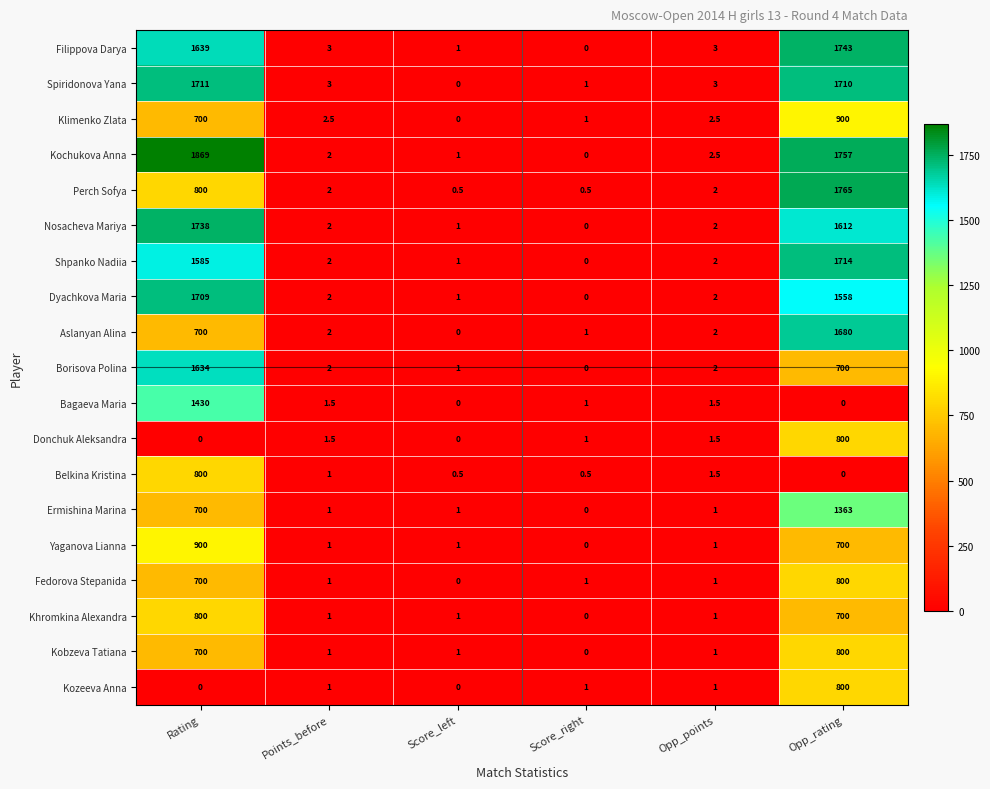

What is the sum of the Fedorova Stepanida values at Points_before and Score_left?

1.0